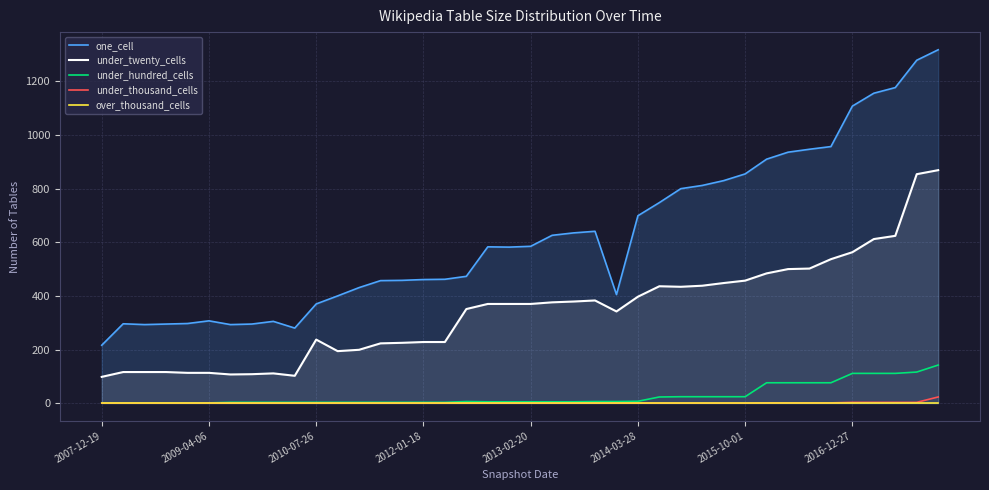

Which category has the lowest value across all series?

2007-12-19